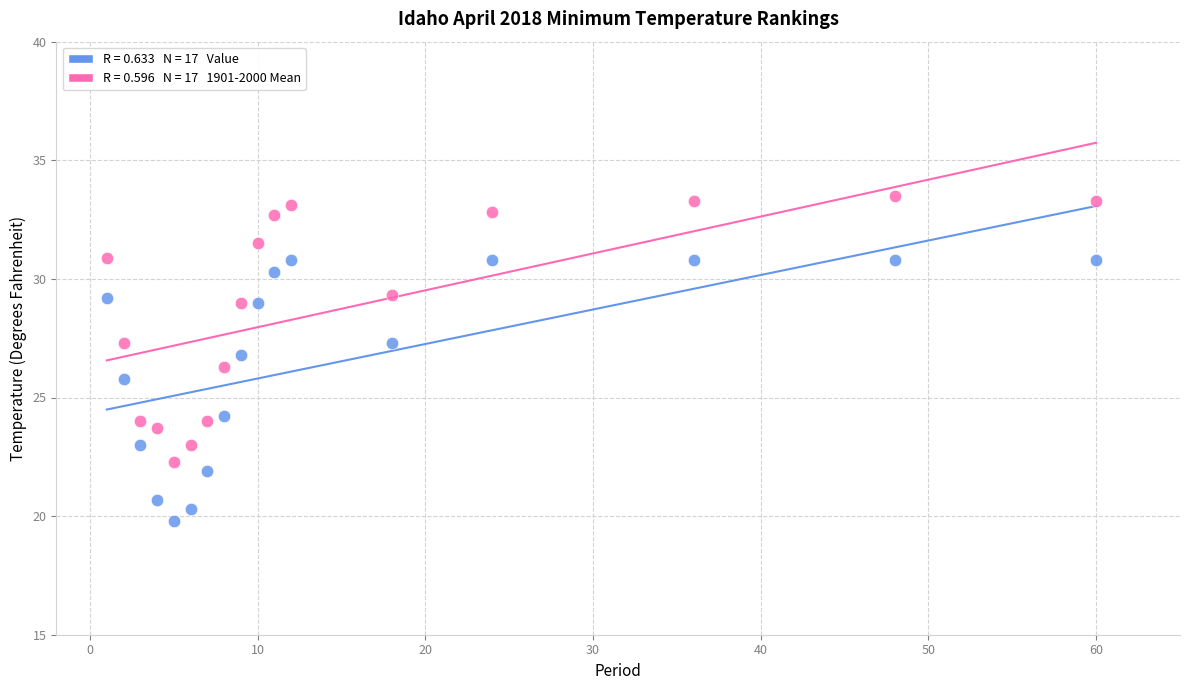

Across all data points, what is the range of X values (max minus min)?

59.0